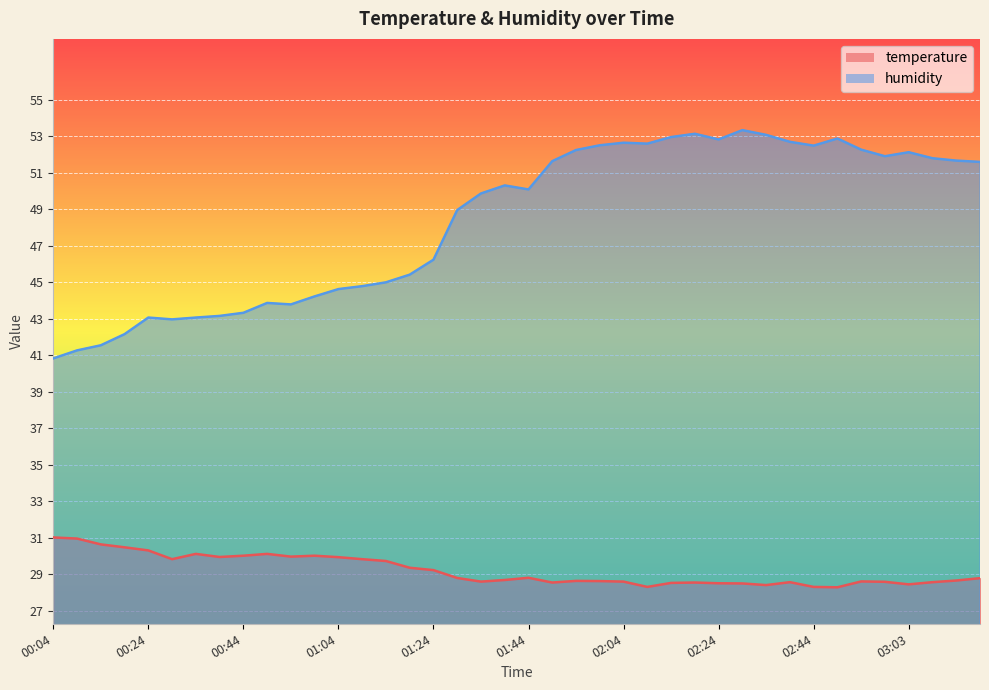

What is the average value of the temperature series?

29.2